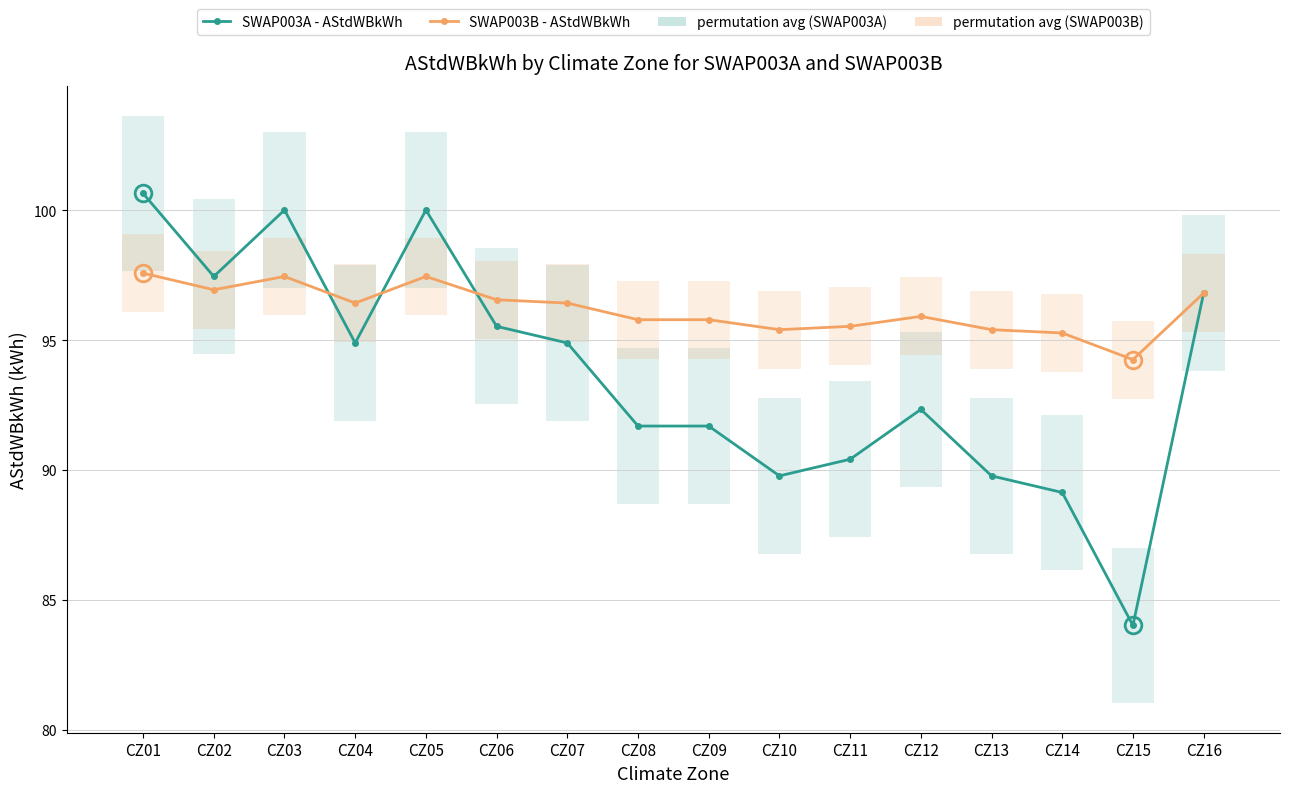

True or false: SWAP003A - AStdWBkWh has more than 0 interior local peaks.

True